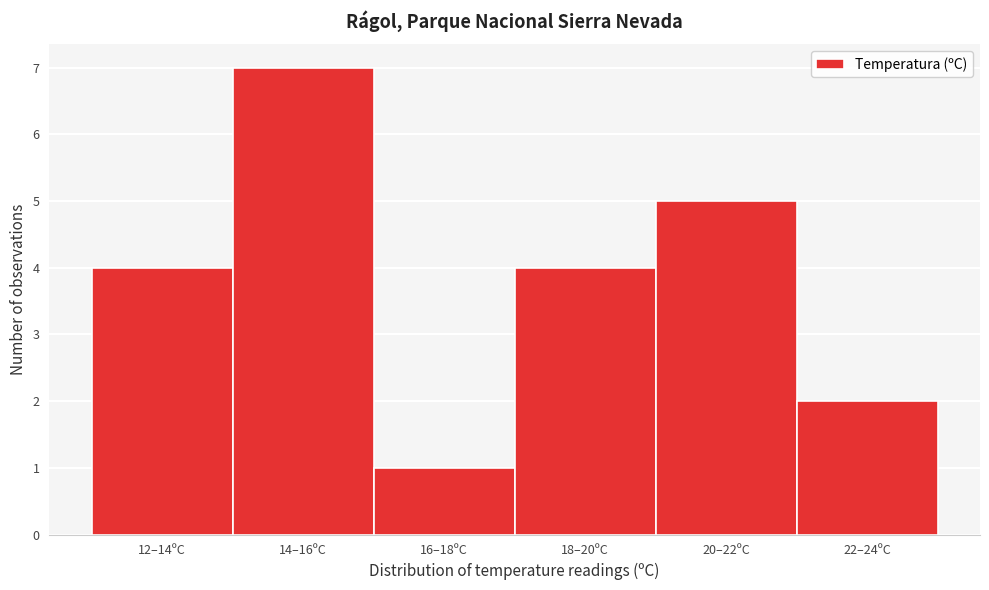

Reading left to right, extract all data points from this chart.

4	7	1	4	5	2